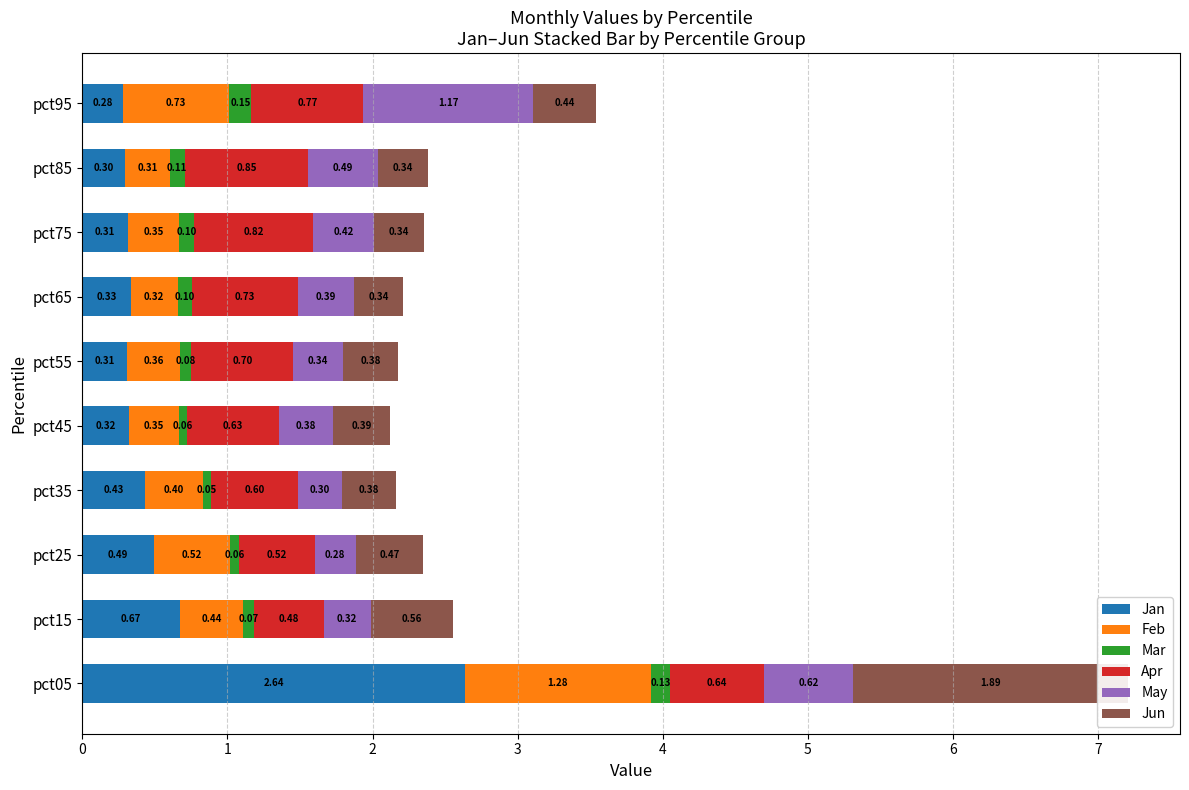

Count the Jan values in the range 0 to 1.

9